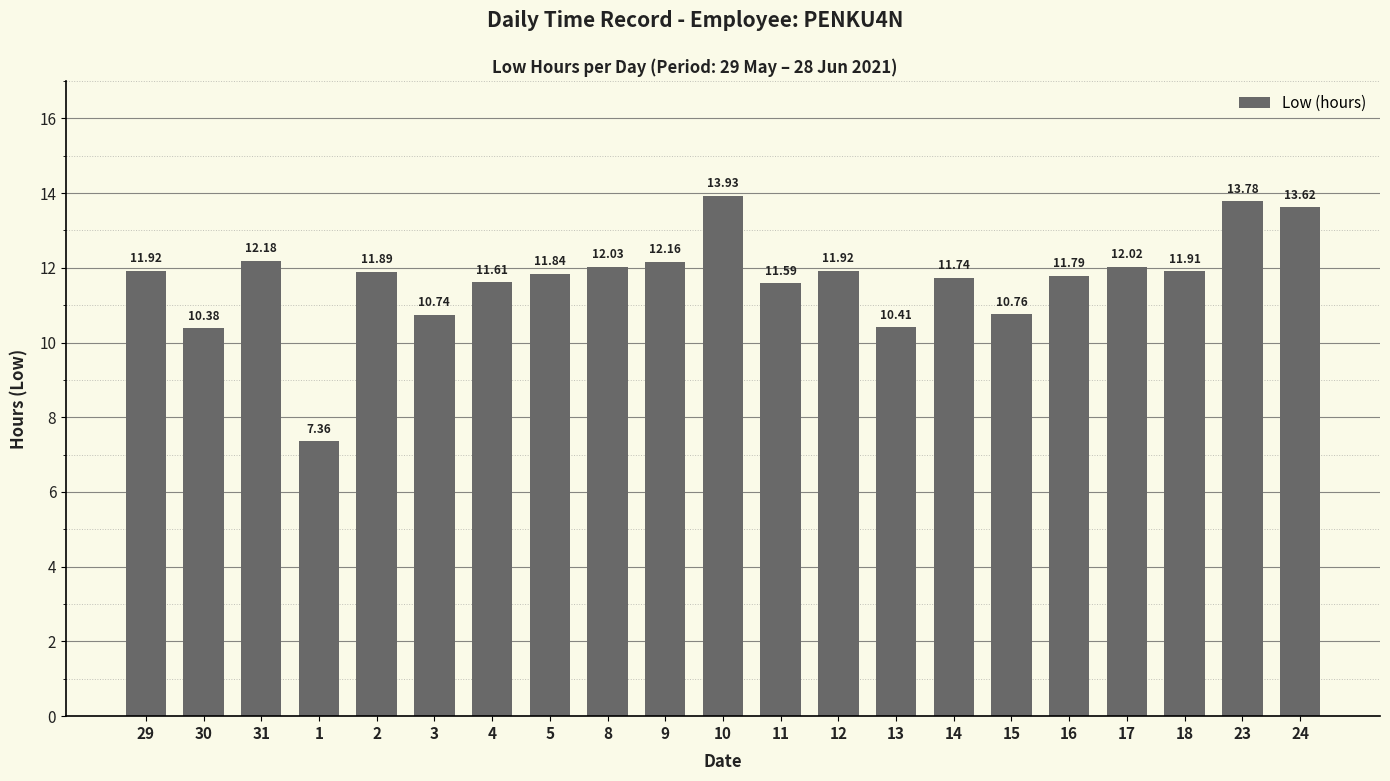

How many distinct data groups are displayed?

1